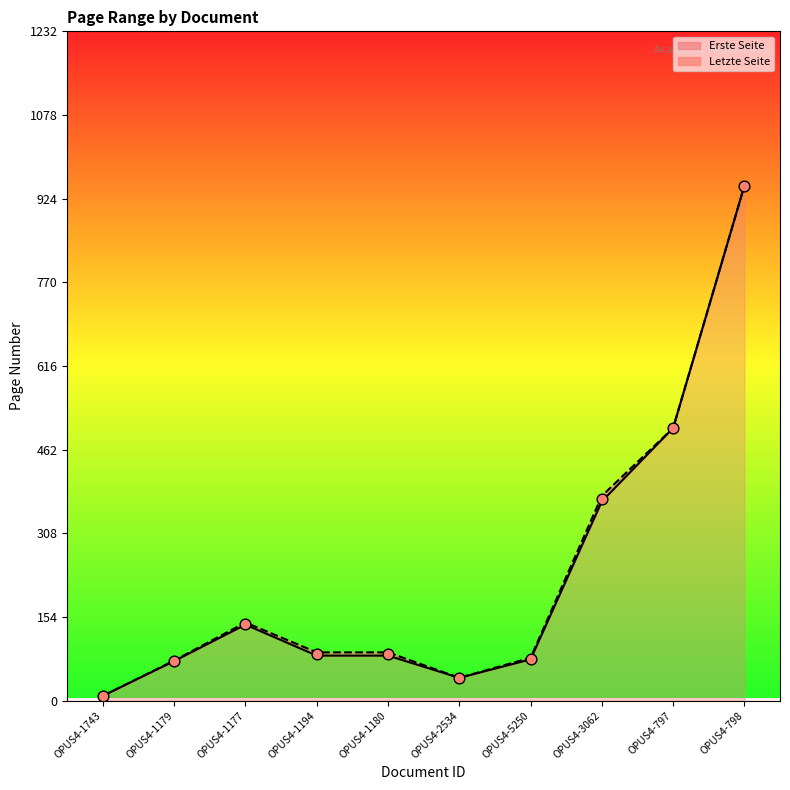

At which category is the sum across all series the highest?

OPUS4-798